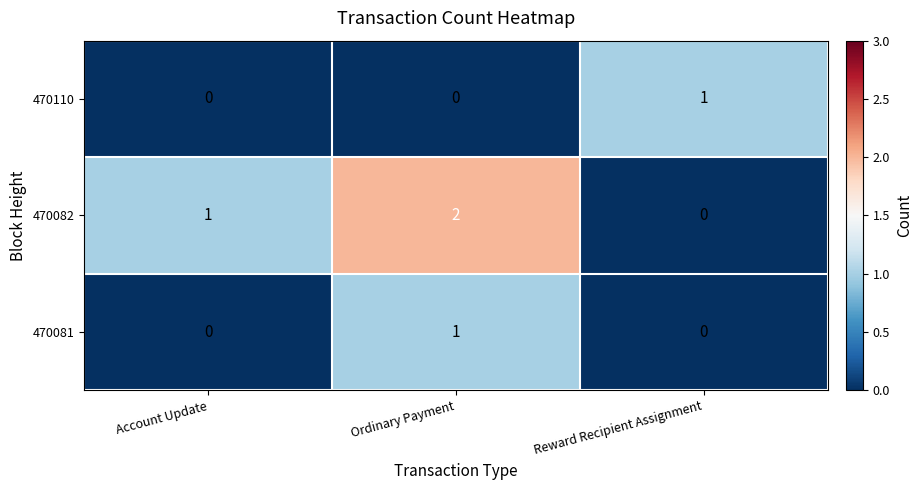

Which category has the highest value across all series?

Ordinary Payment